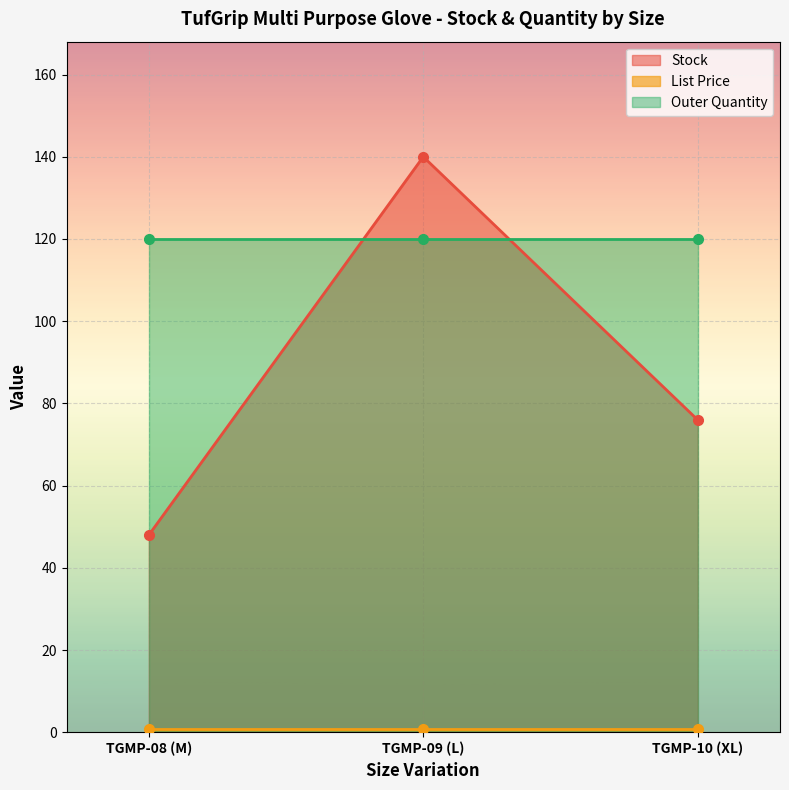

Count the number of data series in this chart.

3